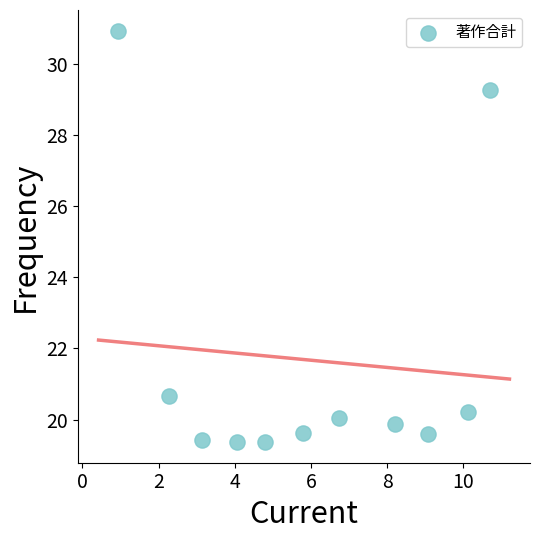

What is the average X value?

6.0